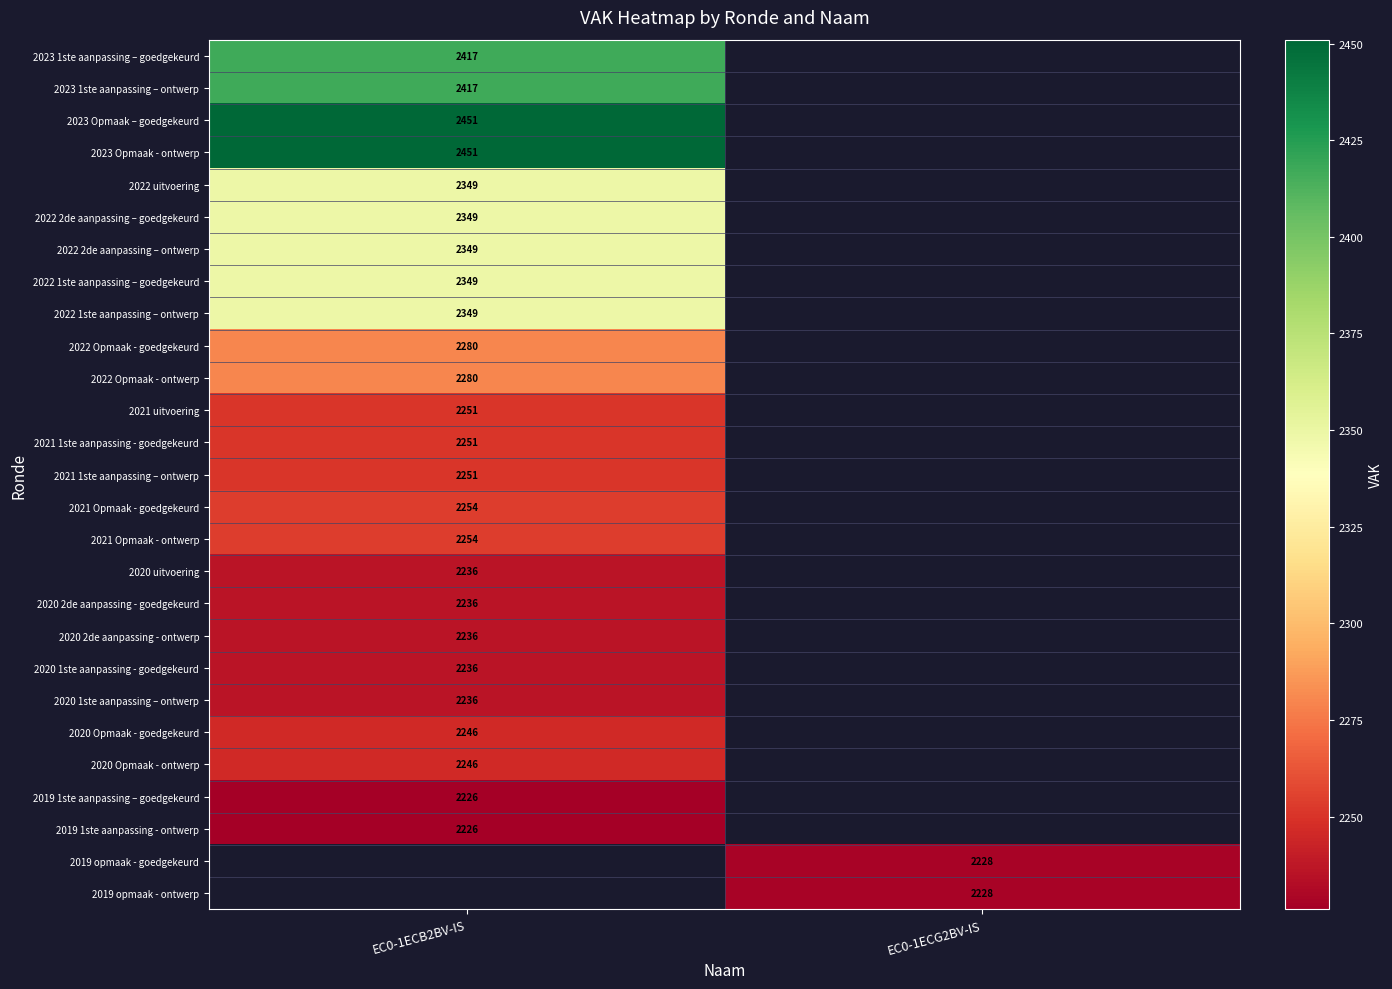

Is it true that 2022 Opmaak - ontwerp equals 2280 at EC0-1ECB2BV-IS?

True